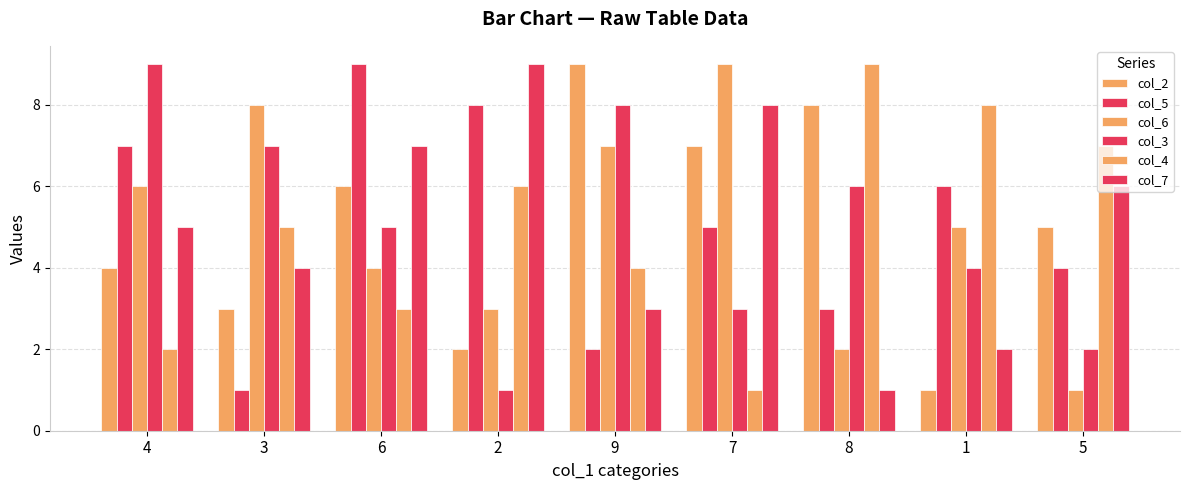

Count the number of categories in the chart.

9